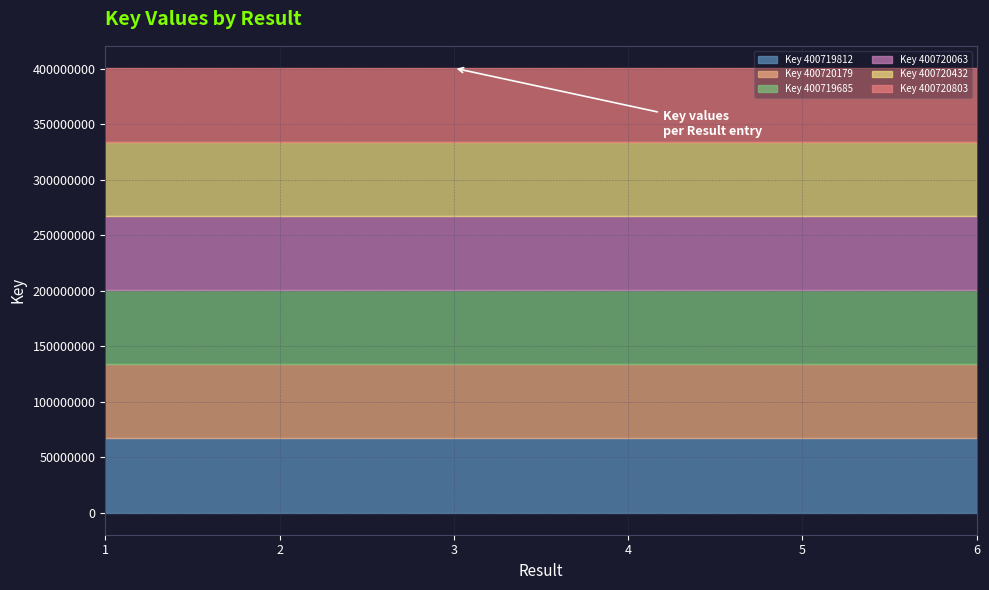

How many data points are above 400720179?

2